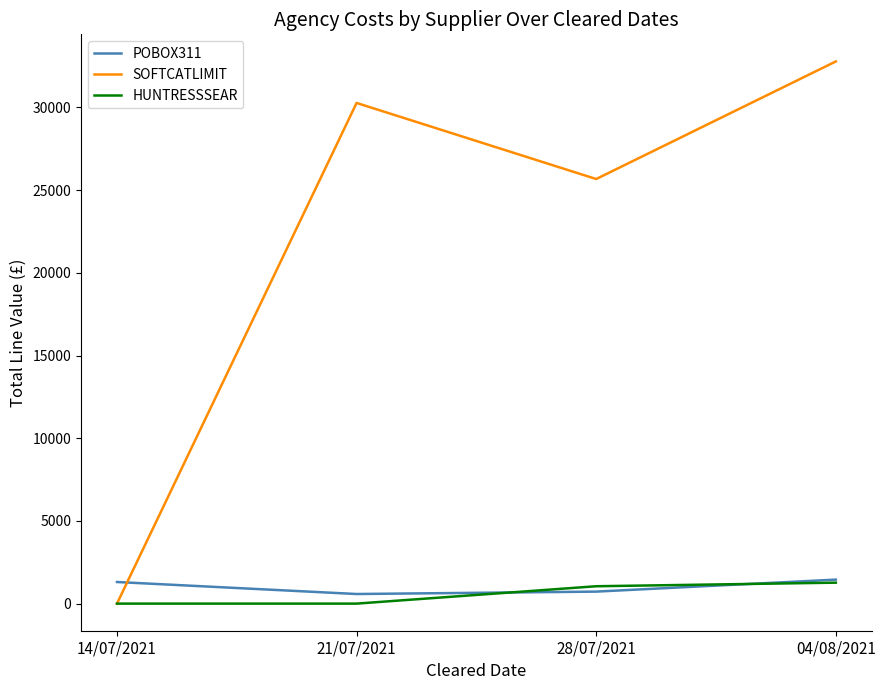

What are all the series names shown in the legend?

POBOX311, SOFTCATLIMIT, HUNTRESSSEAR